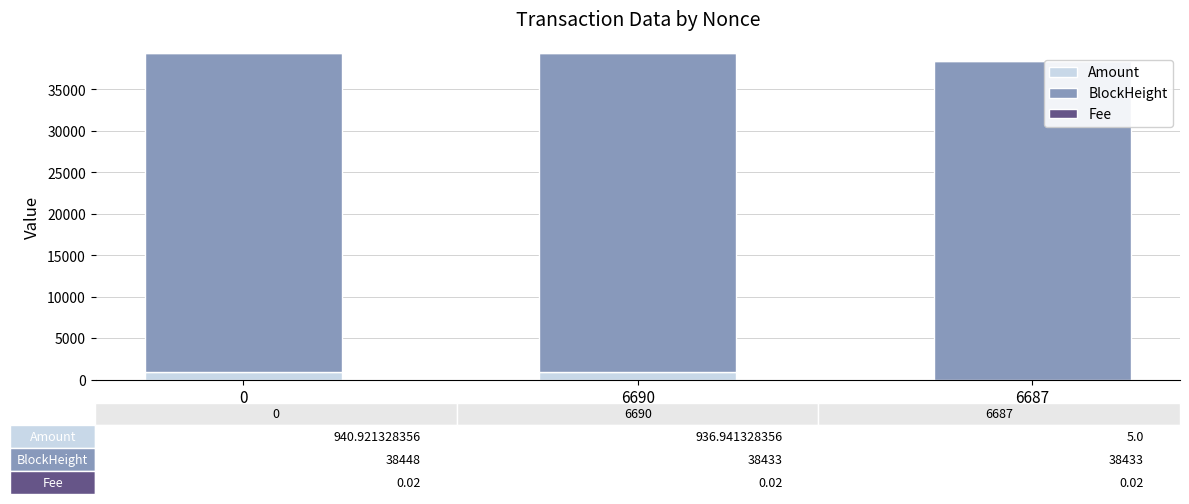

What is the highest value of the Amount series?

940.9